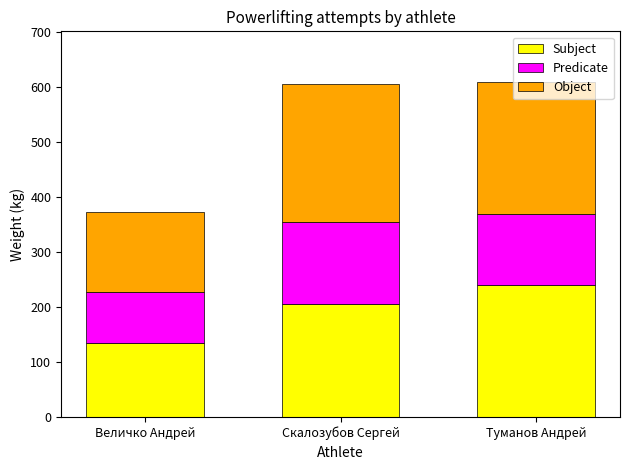

What are all the series names shown in the legend?

Subject, Predicate, Object